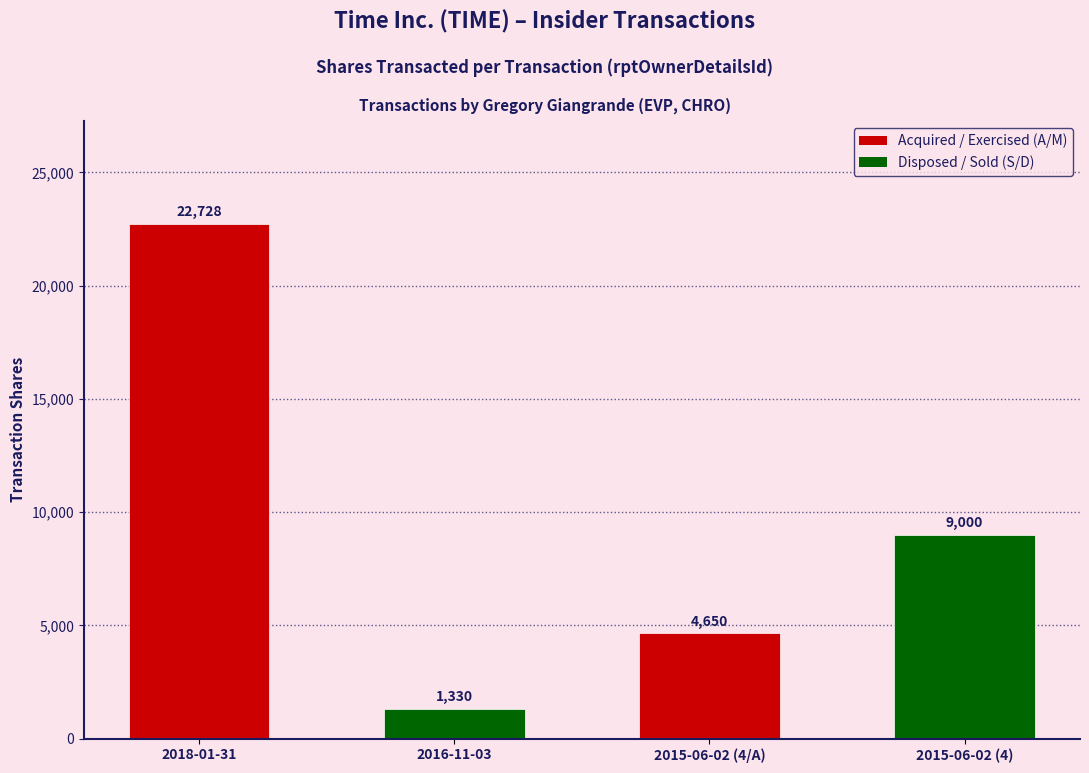

List the labels in order of value, largest first.

2018-01-31, 2015-06-02 (4), 2015-06-02 (4/A), 2016-11-03